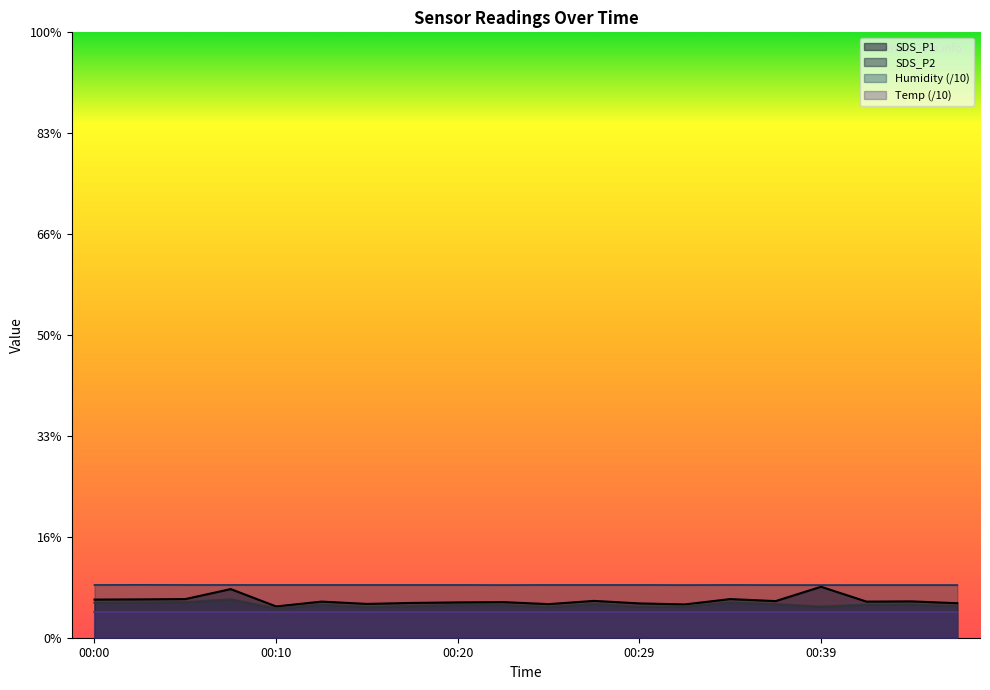

True or false: Humidity and SDS_P1 intersect in this chart.

False